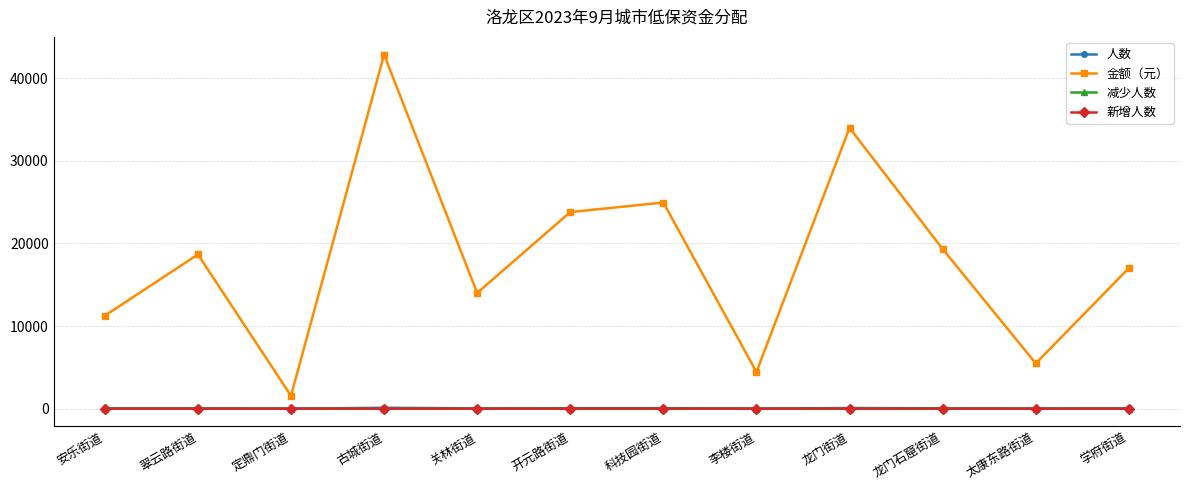

Count the number of categories in the chart.

12